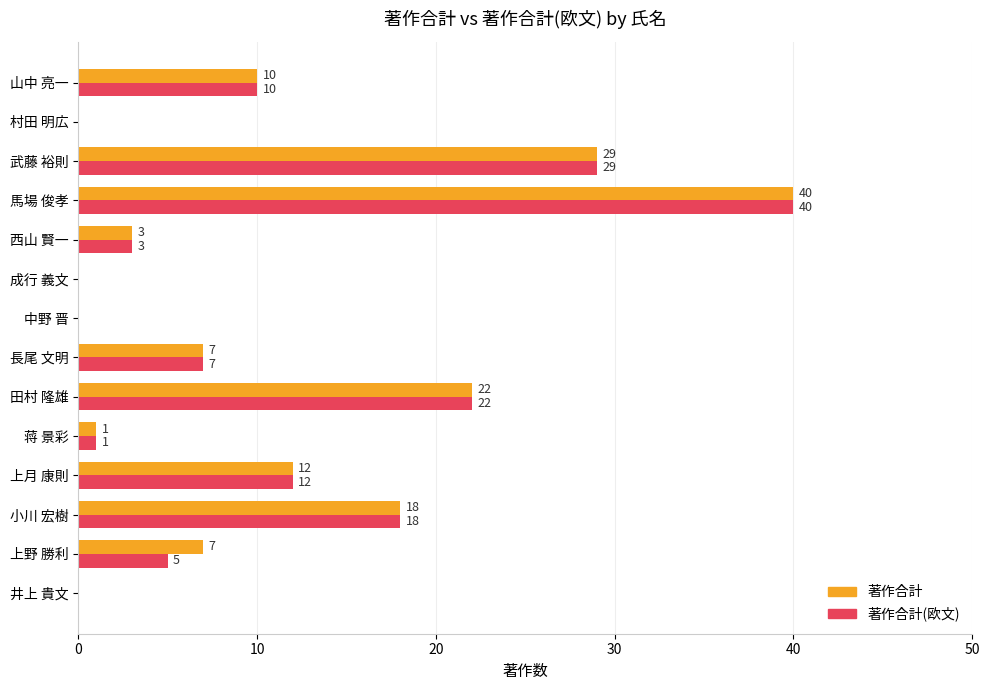

What is the maximum value shown in the chart?

40